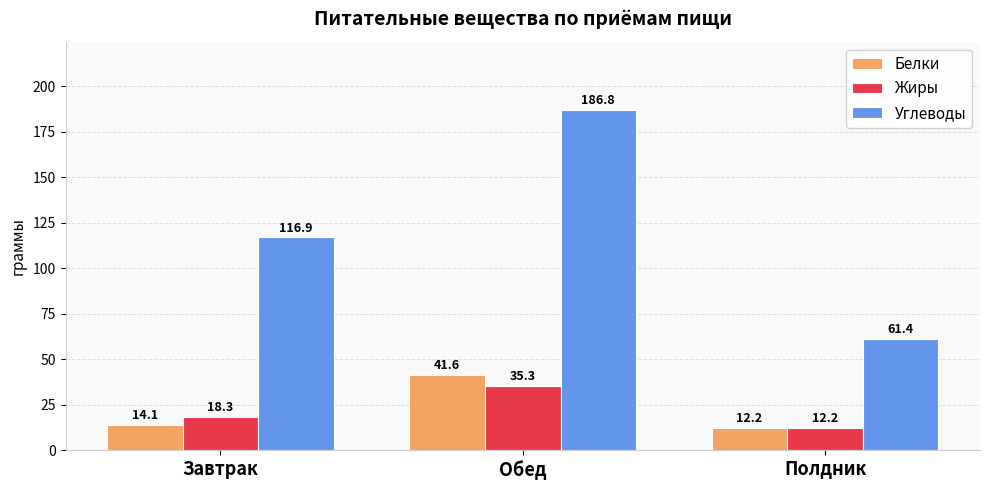

At which category is the sum across all series the highest?

Обед